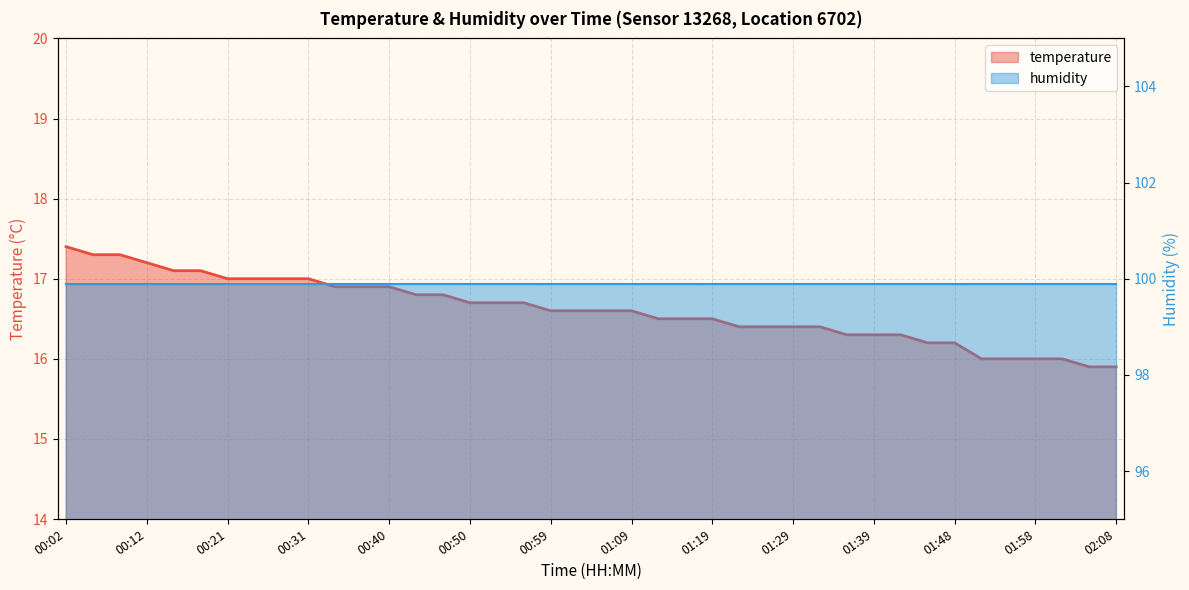

How many data points are above 16?

34